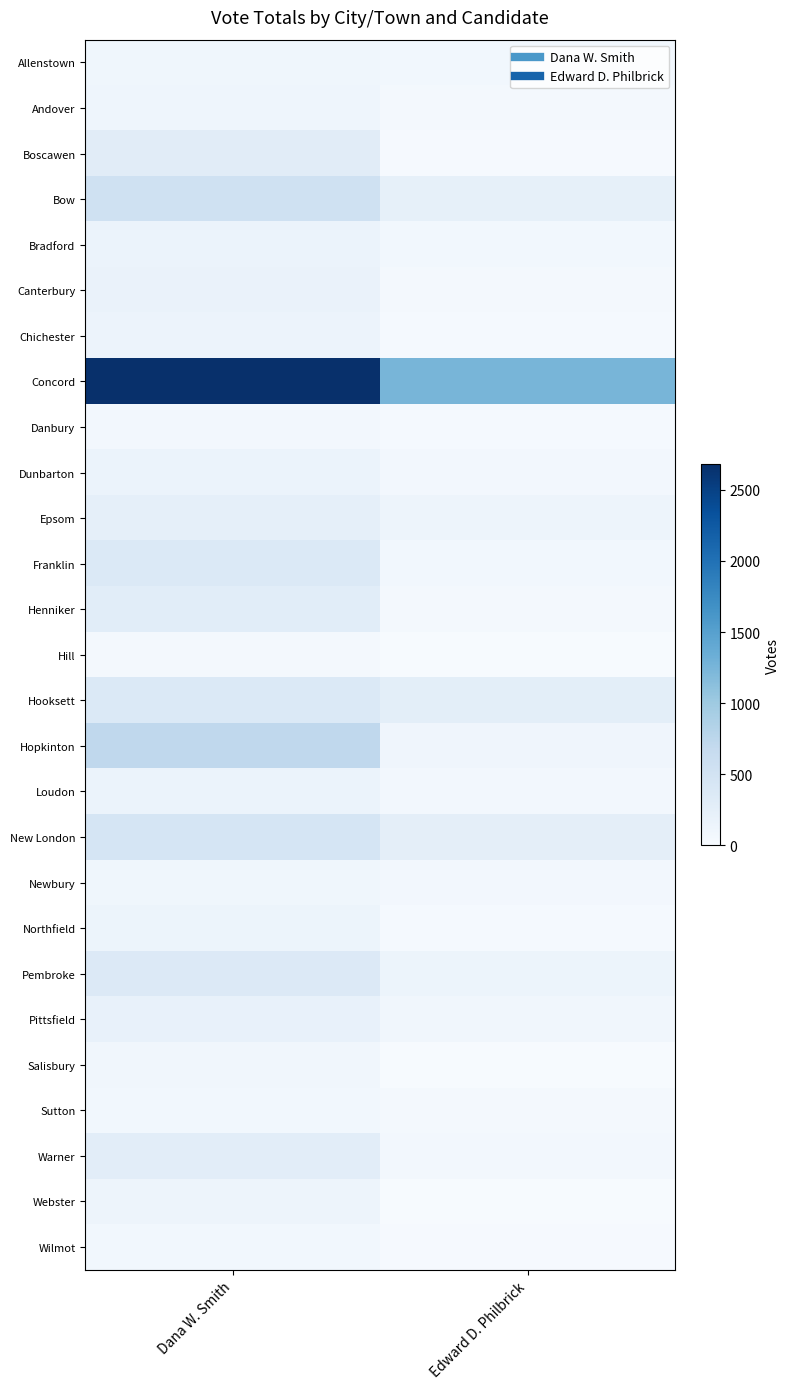

At which category does the chart reach its minimum across all series?

Edward D. Philbrick